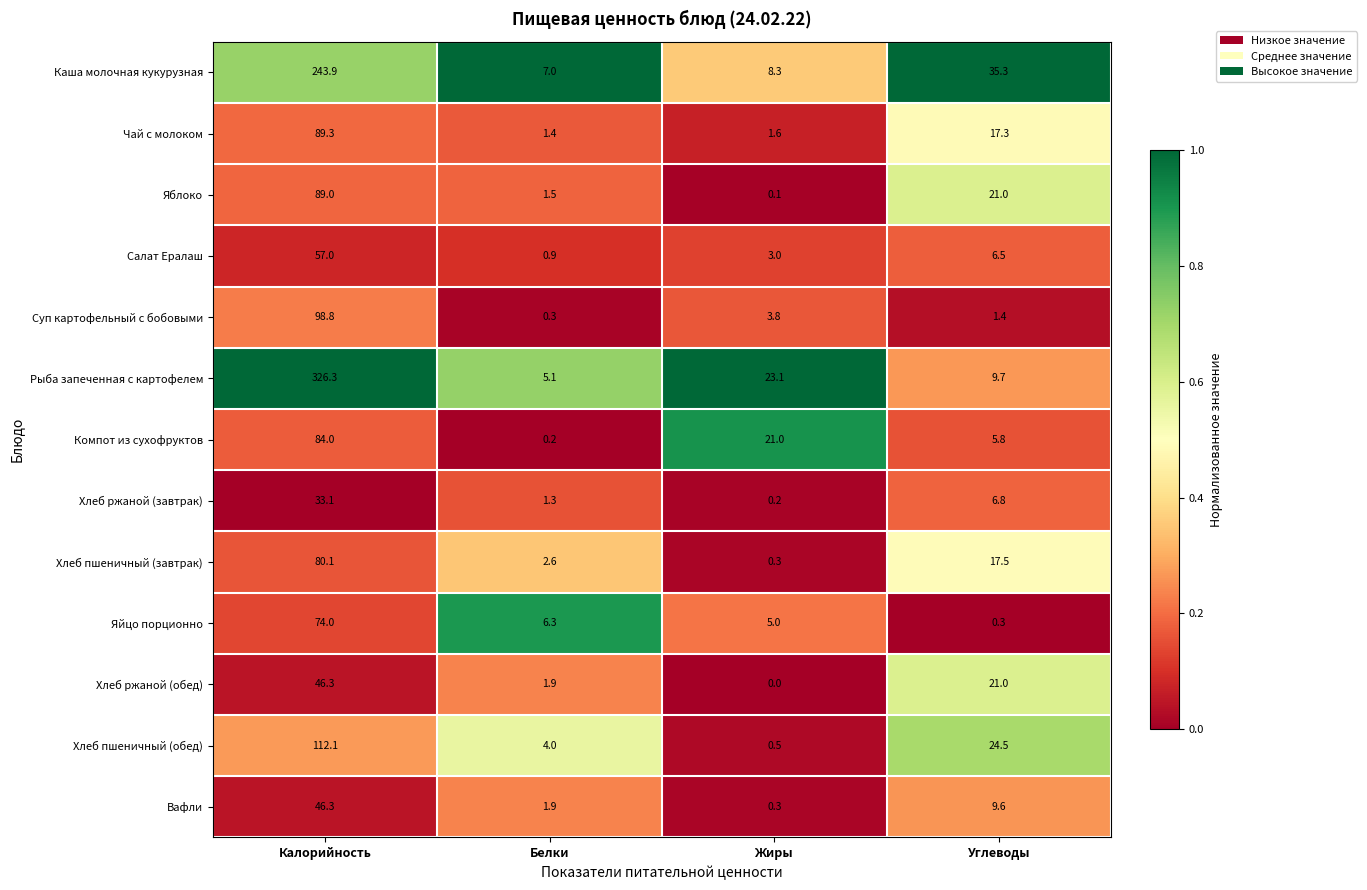

What is the average value of the Яйцо порционно series?

21.4